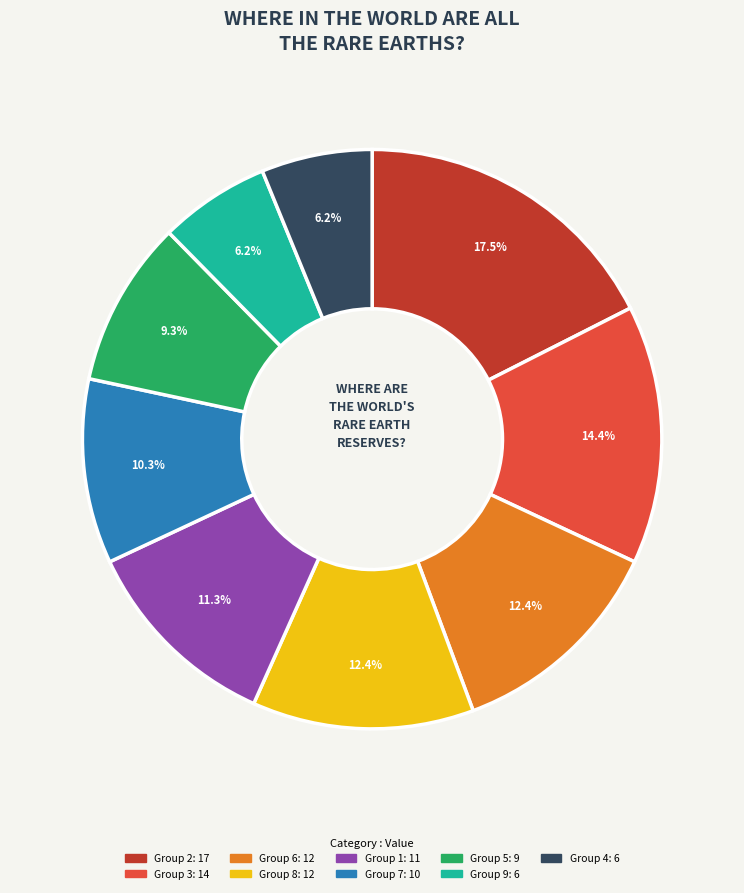

Is there a majority slice in this chart?

No